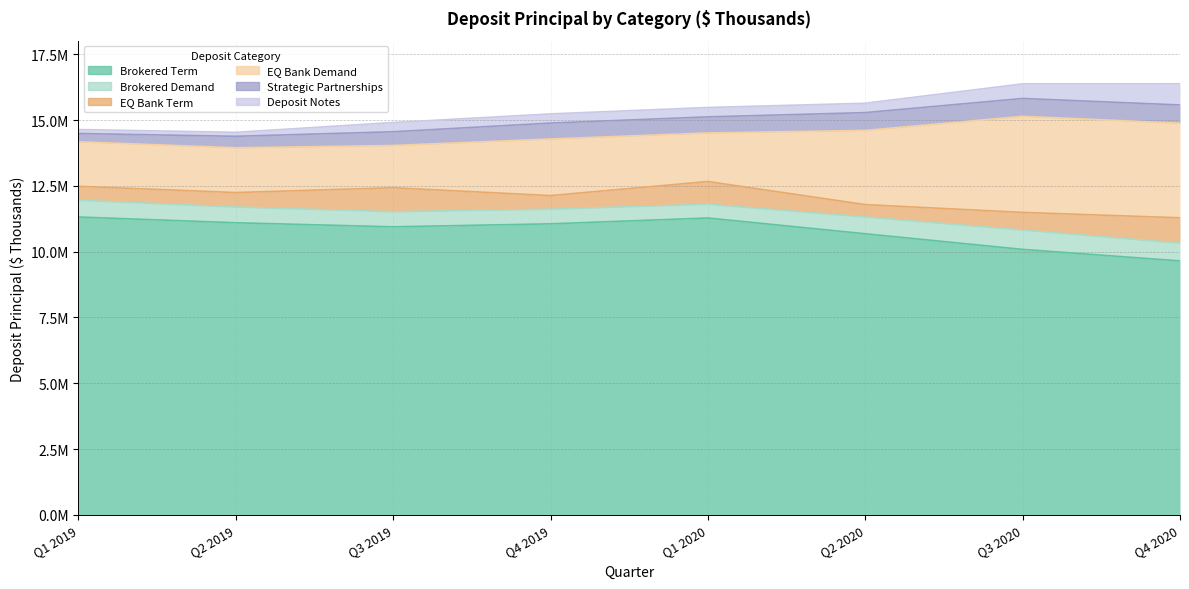

At which category does the chart reach its minimum across all series?

Q1 2019